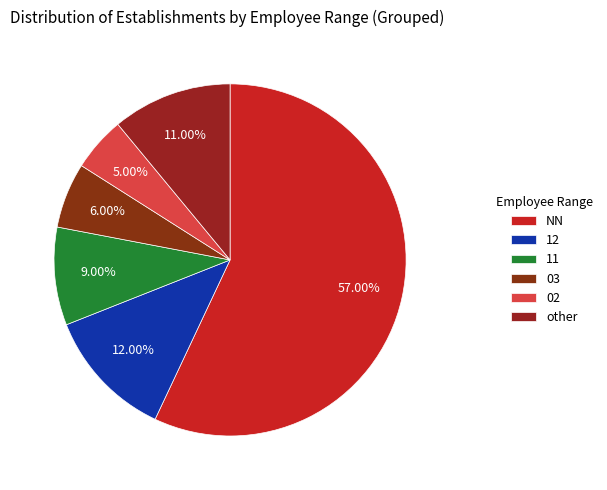

Is there a majority slice in this chart?

Yes